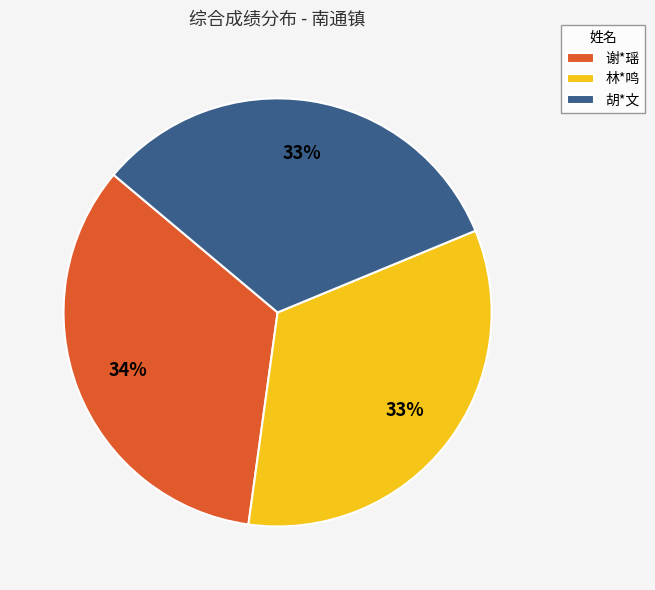

The 林*鸣 slice represents 42% of the pie. True or false?

False